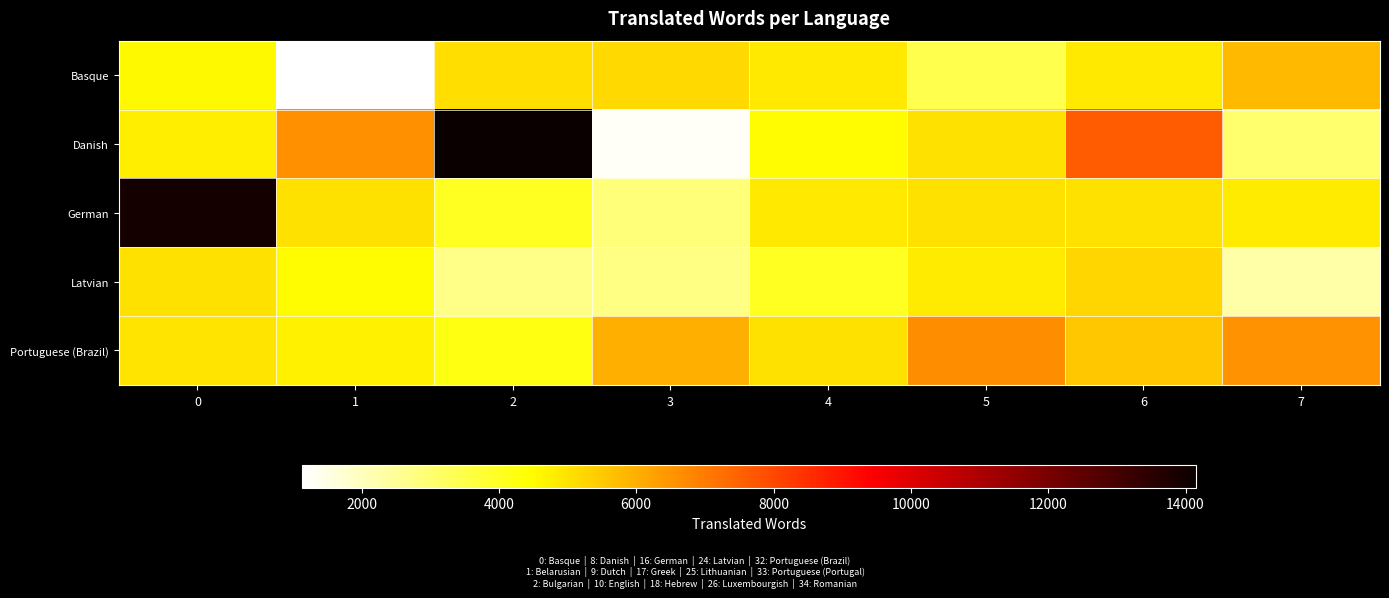

Reading left to right, extract all data points from this chart.

Basque: 0=4589	1=1137	2=5076	3=5177	4=4874	5=3448	6=4861	7=5809
Danish: 0=4758	1=6588	2=14158	3=1278	4=4521	5=5050	6=7632	7=3045
German: 0=13916	1=5049	2=4024	3=2898	4=4877	5=5027	6=5030	7=4817
Latvian: 0=5040	1=4519	2=2682	3=2762	4=4018	5=4835	6=5217	7=2264
Portuguese (Brazil): 0=4966	1=4704	2=4215	3=5986	4=5041	5=6672	6=5517	7=6578